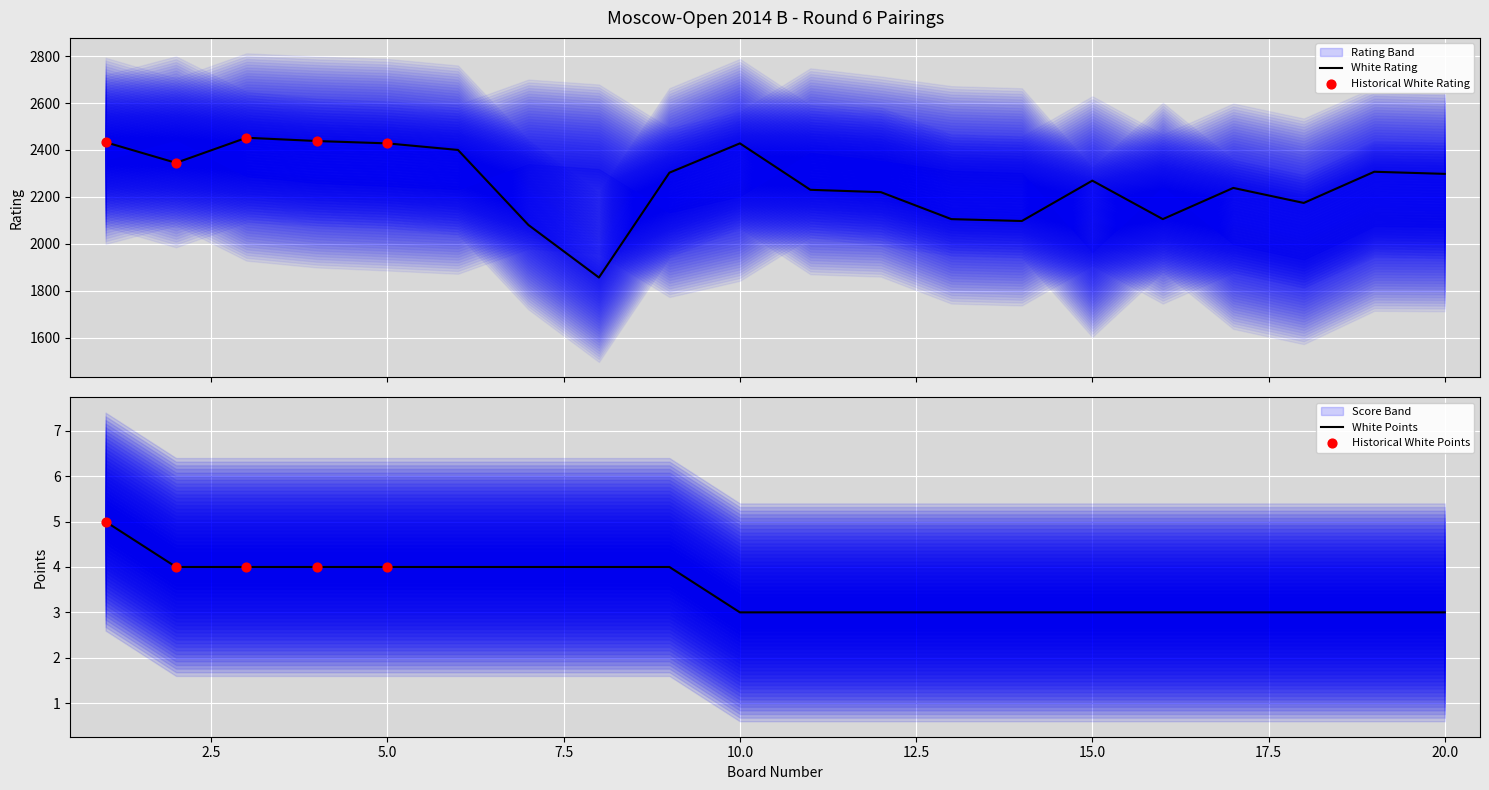

Which series reaches the minimum Y coordinate?

White Score